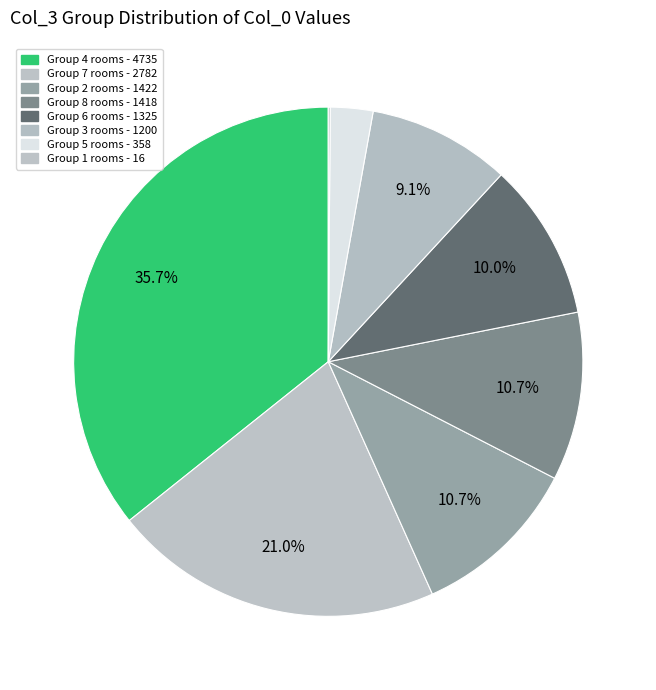

What is the smallest slice in the pie chart?

1